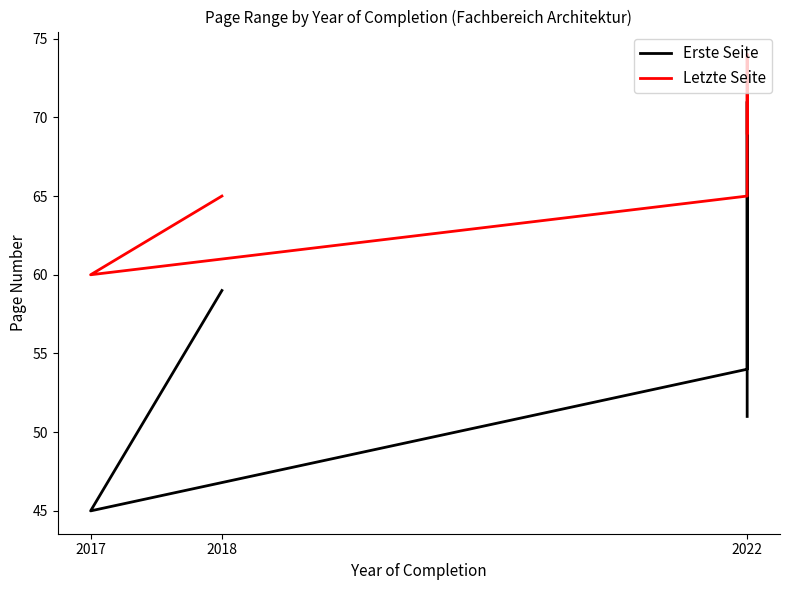

How many data points in Erste Seite are less than 54?

2